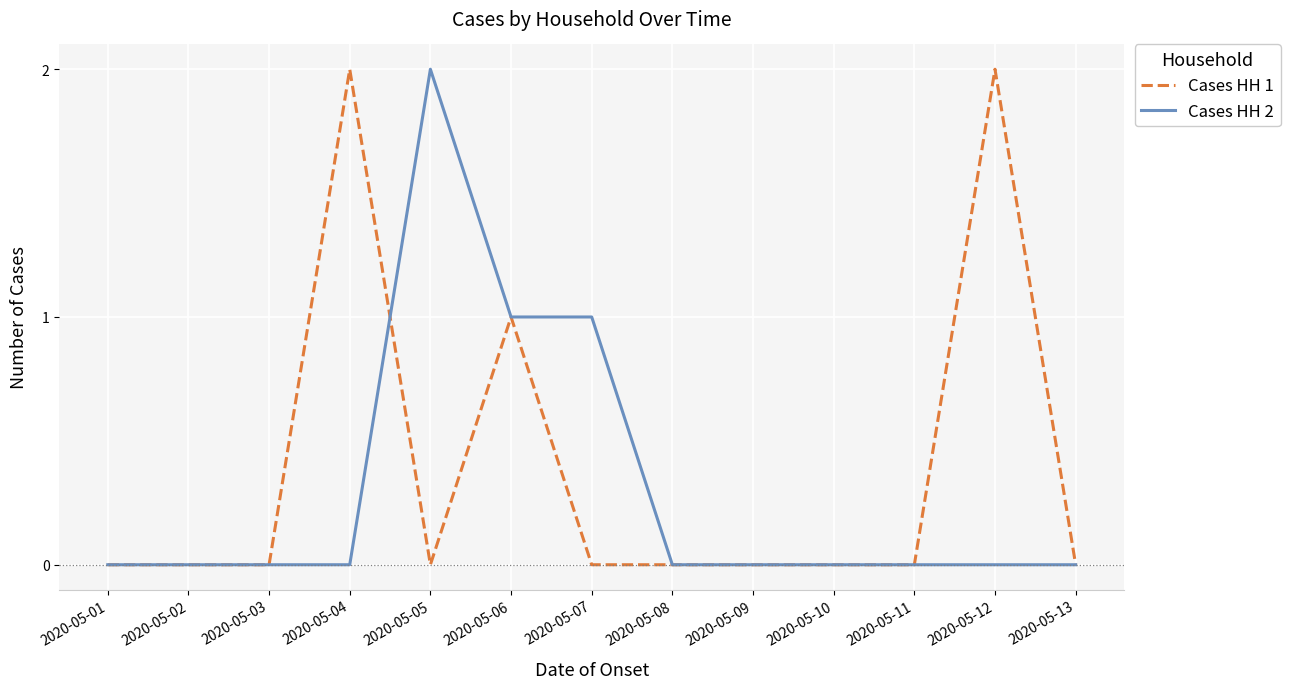

Reading right to left, list all the values displayed in this chart.

Cases HH 1: 0	2	0	0	0	0	0	1	0	2	0	0	0
Cases HH 2: 0	0	0	0	0	0	1	1	2	0	0	0	0